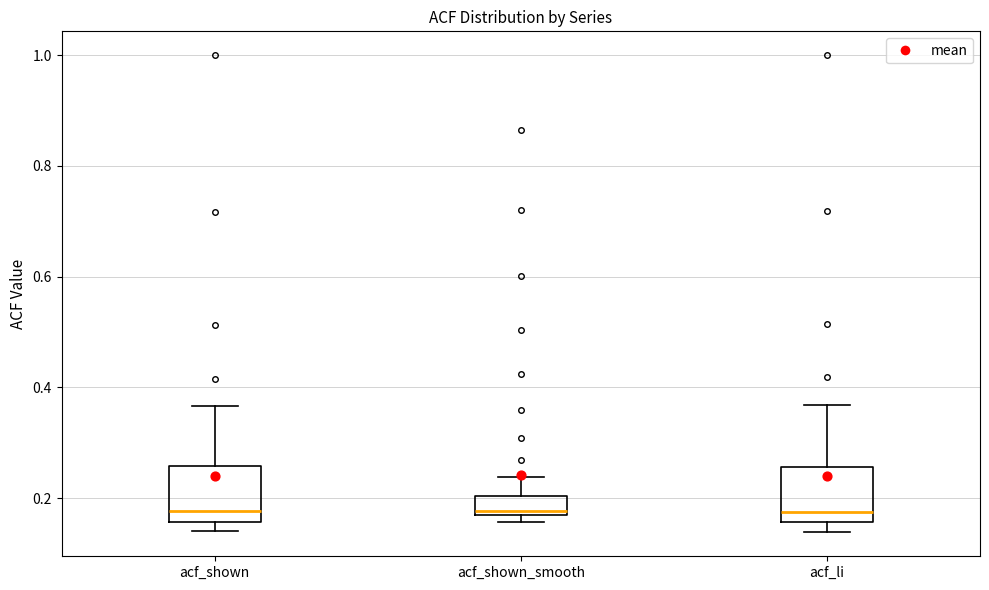

Reading left to right, read every box against the y-axis: the position of its median line, the range the box covers, and the ends of its whiskers. The values are not printed on the chart, so give them approximately, as read against the axis.

acf_shown: median 0.18, box 0.16 to 0.26, whiskers 0.14 to 0.36
acf_shown_smooth: median 0.18 (just above the box's lower edge), box 0.18 to 0.20, whiskers 0.16 to 0.24
acf_li: median 0.18, box 0.16 to 0.26, whiskers 0.14 to 0.36